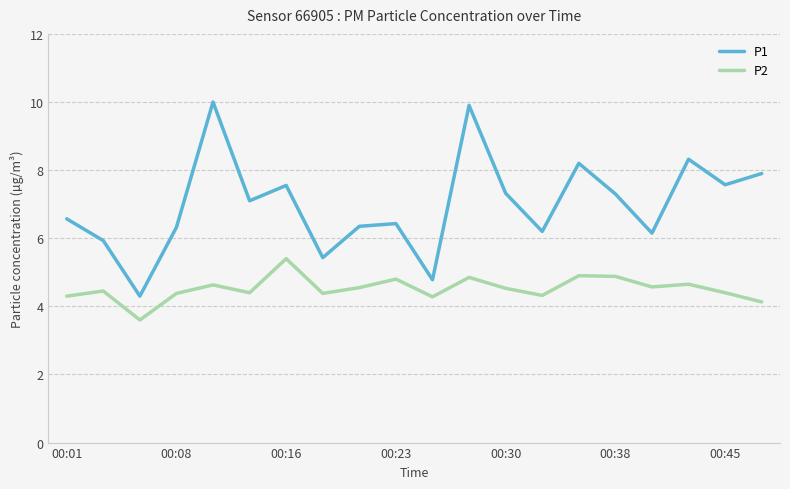

What is the sum of all P1 values?

139.6